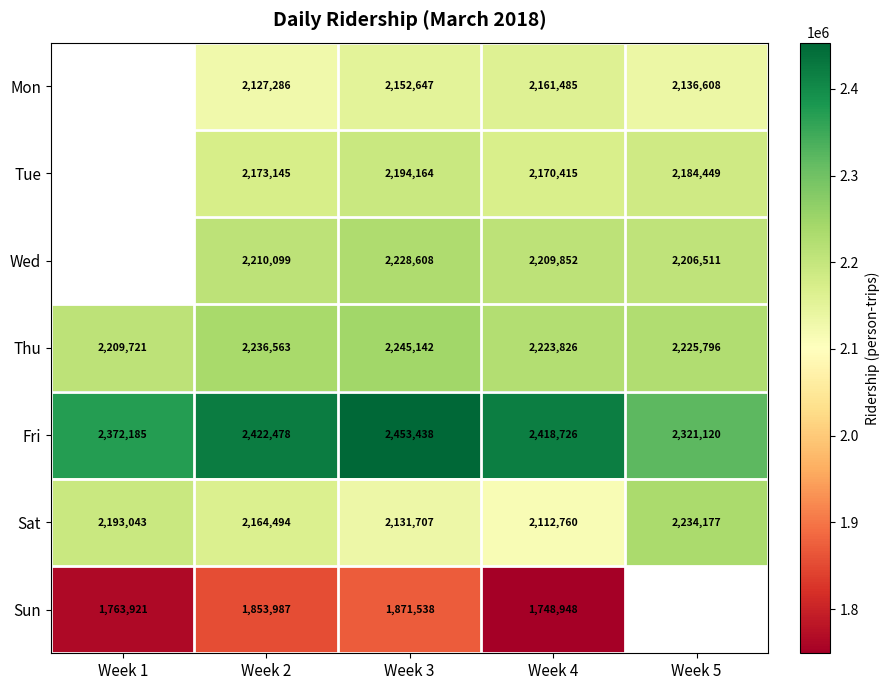

What is the total value across all series at Week 4?

15046012